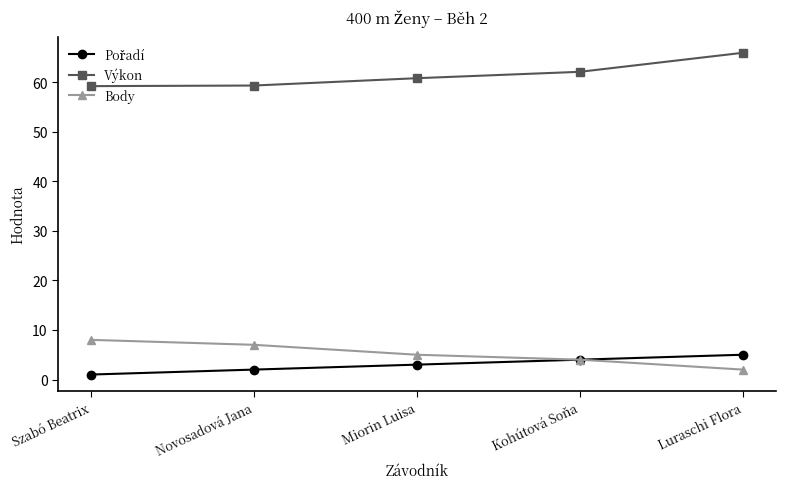

What is the smallest value displayed?

1.0